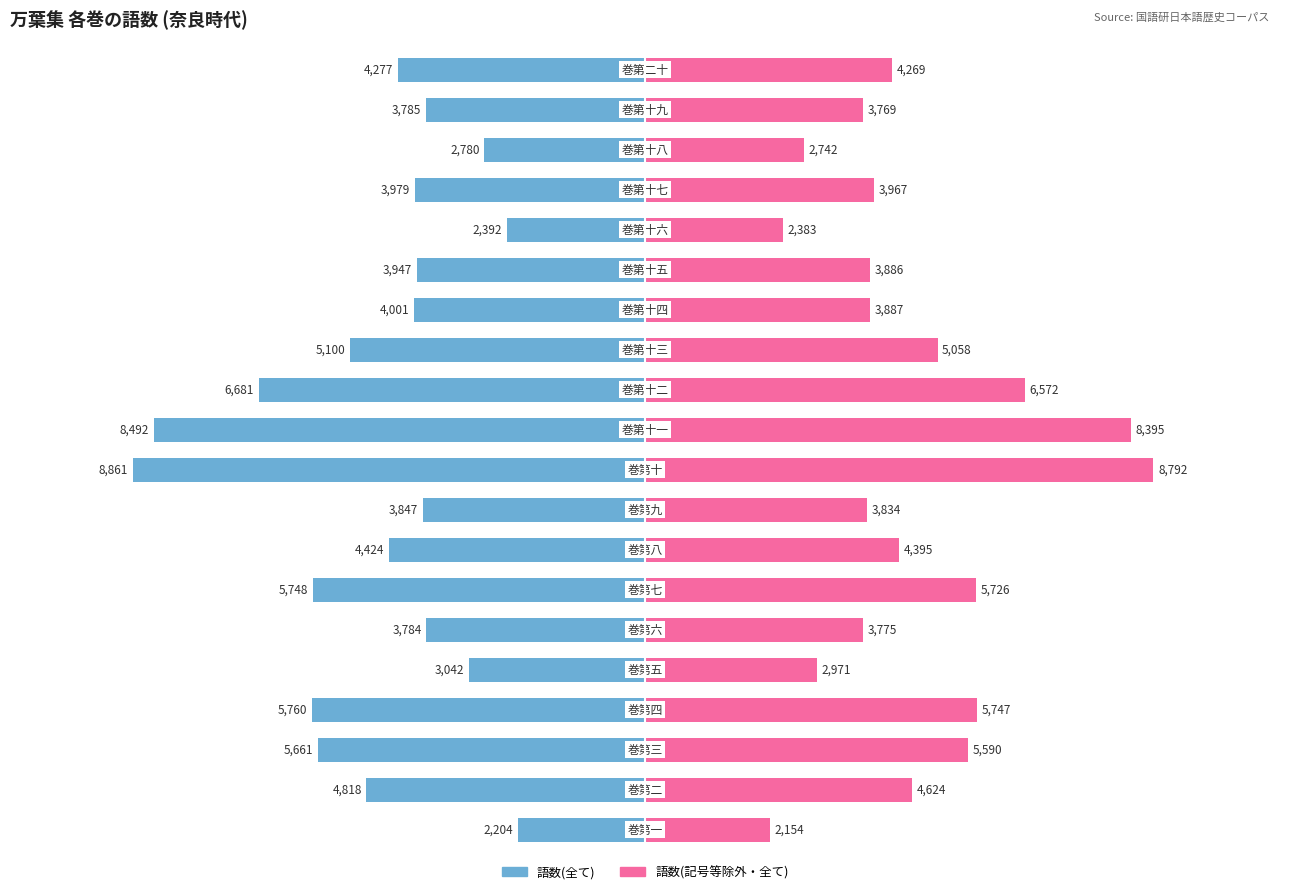

What are all the series names shown in the legend?

語数(全て), 語数(記号等除外・全て)